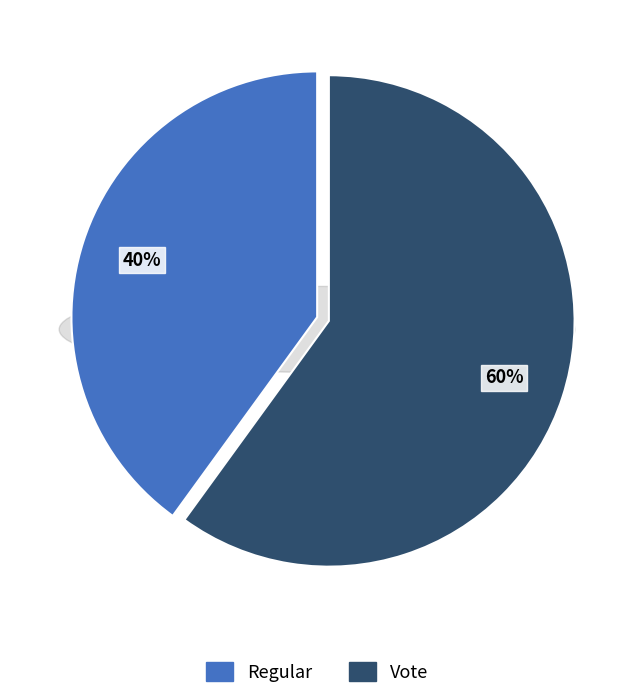

Is there any slice that represents more than half of the pie?

Yes